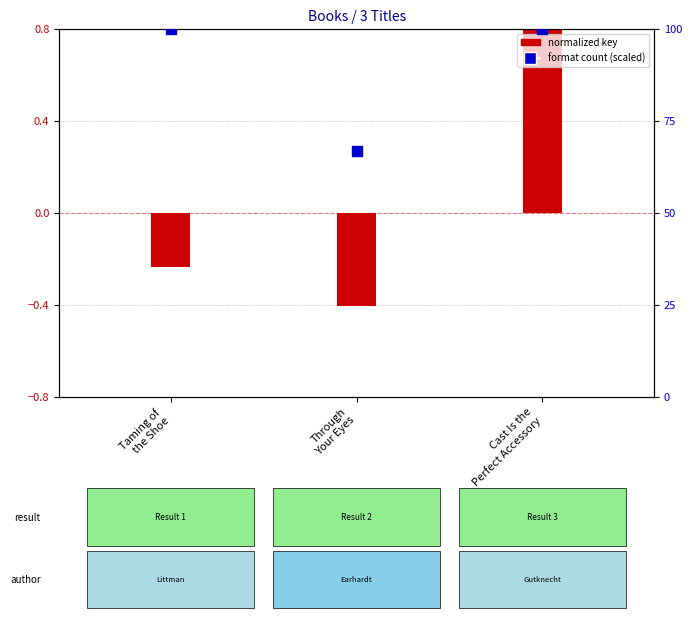

What is the total value across all series at Taming of
the Shoe?

99.8